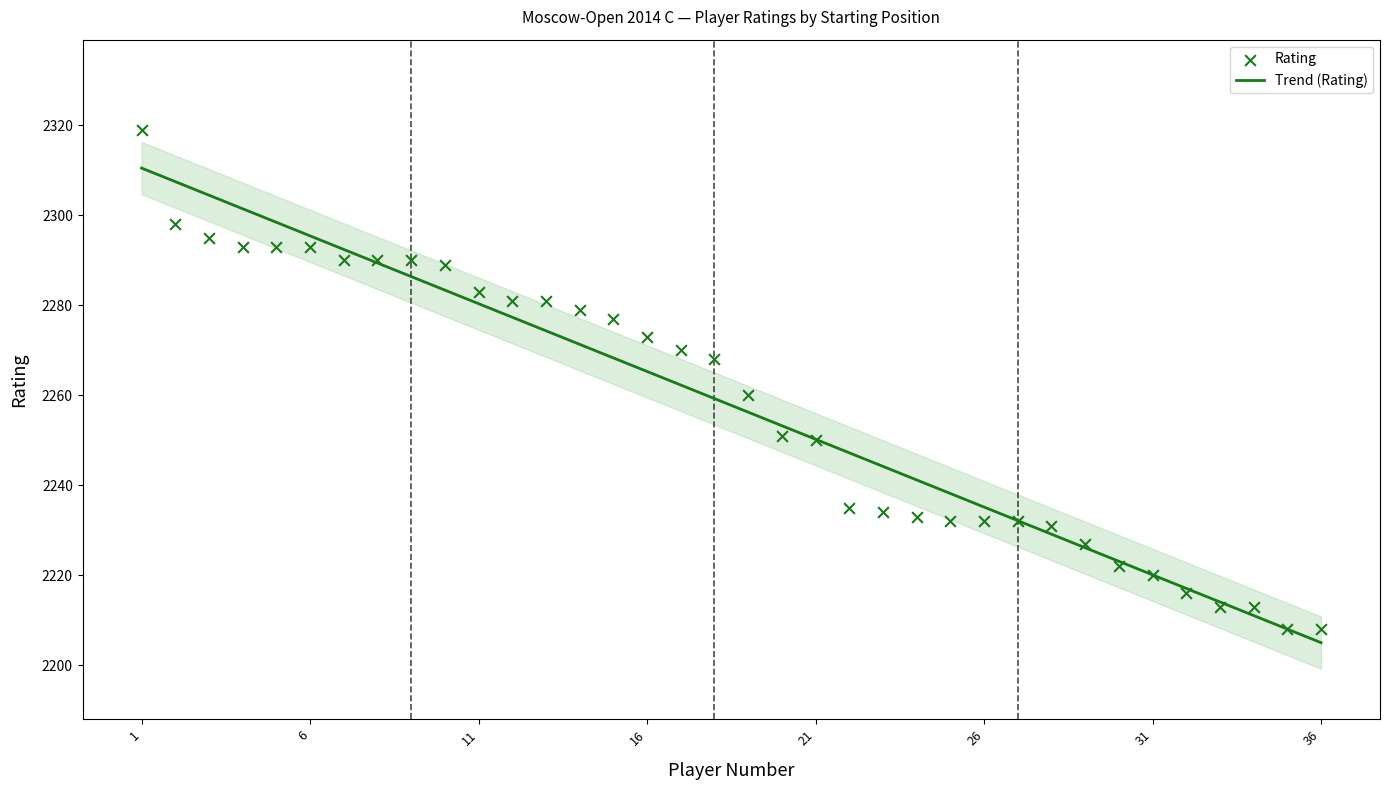

Which series contains the highest Y value?

Rating